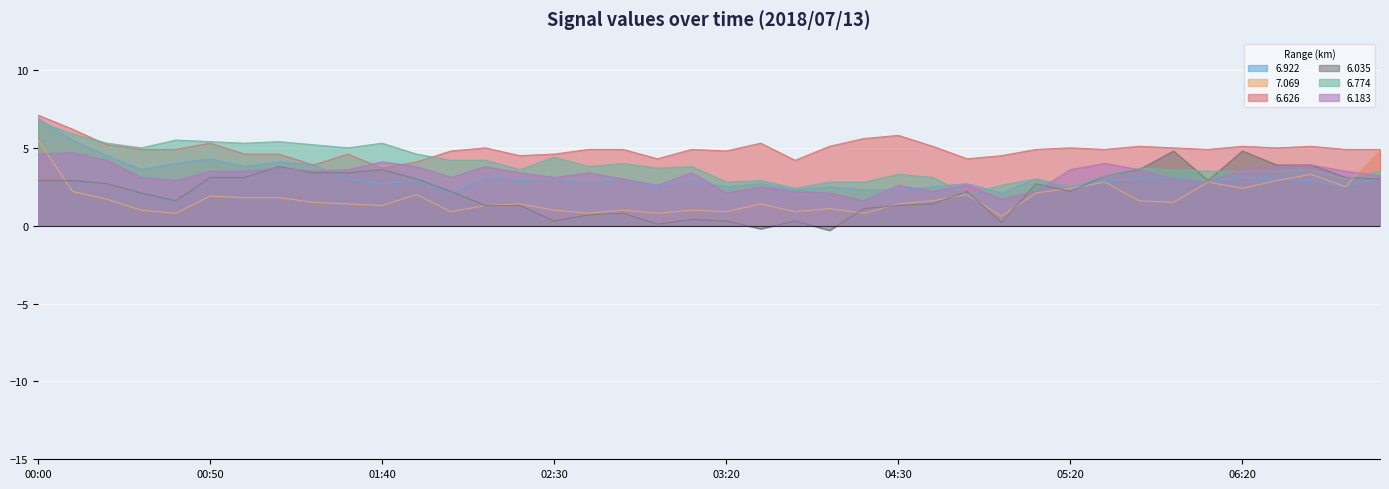

What is the label of the 12th point from the left?

01:50